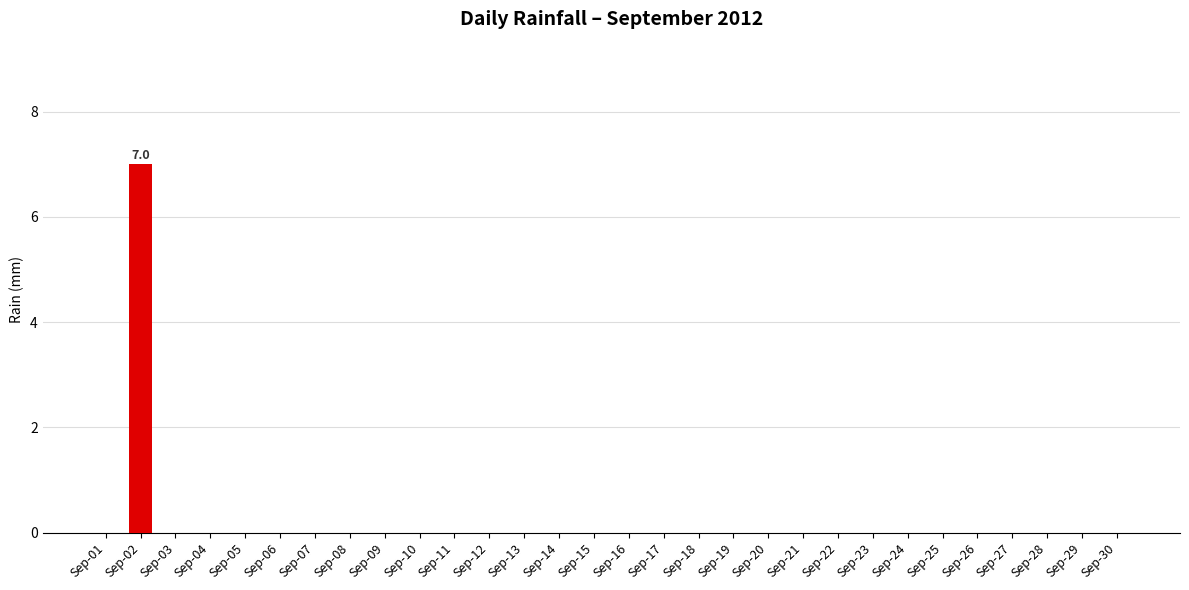

Is it true that the value at Sep-22 is 0?

True